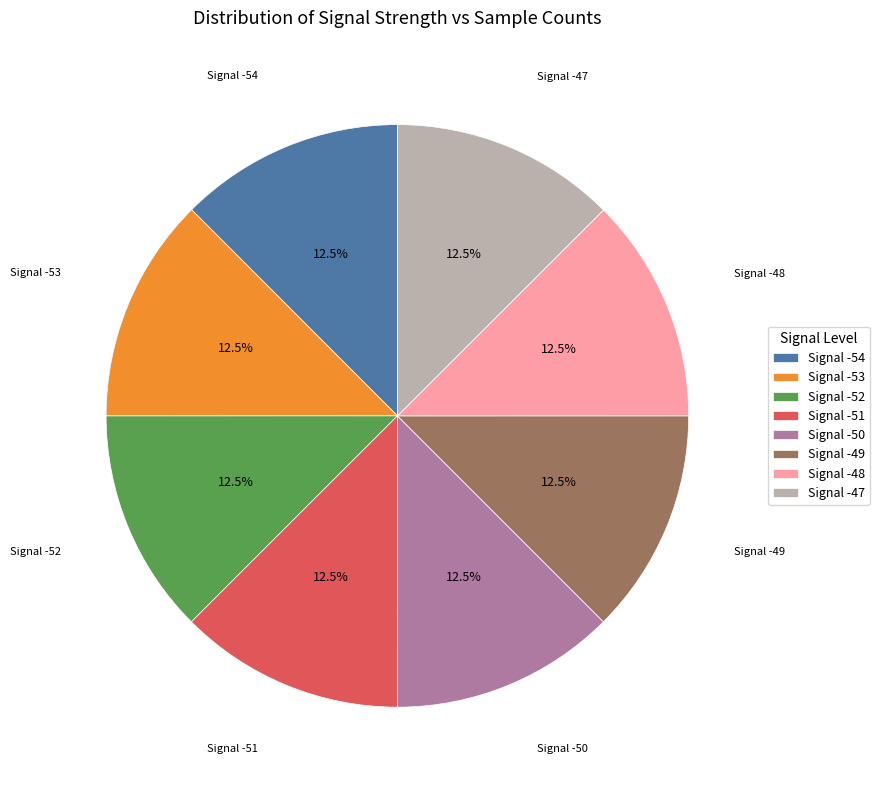

Combined, what portion of the pie is Signal -47 and Signal -51?

25.0%